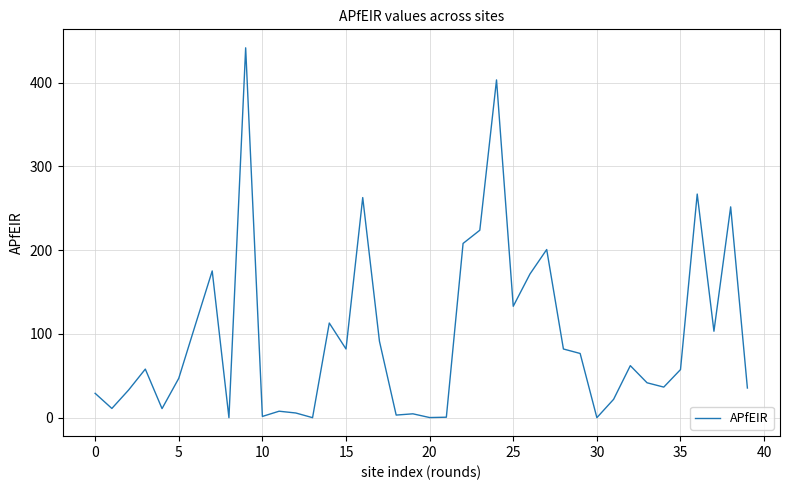

What is the maximum value shown in the chart?

441.6